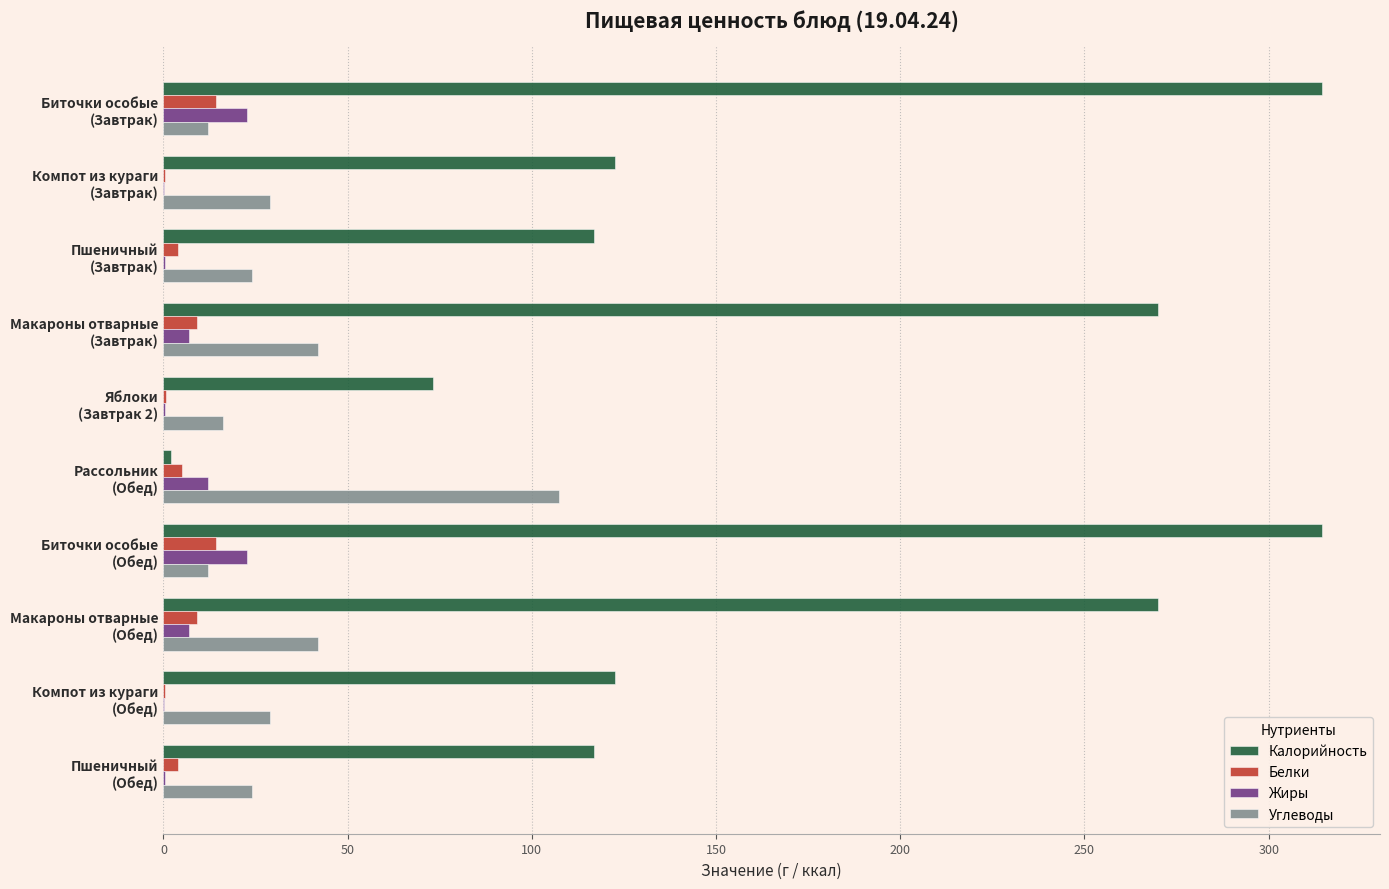

Which series has the largest total across all categories?

Калорийность